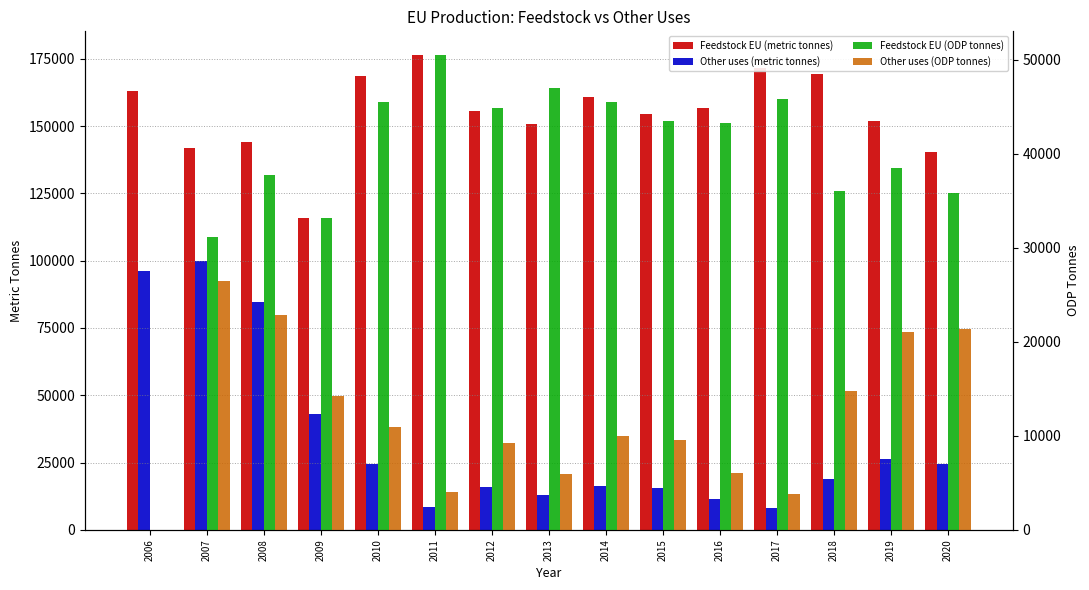

What are all the series names shown in the legend?

Feedstock EU (metric tonnes), Other uses (metric tonnes), Feedstock EU (ODP tonnes), Other uses (ODP tonnes)